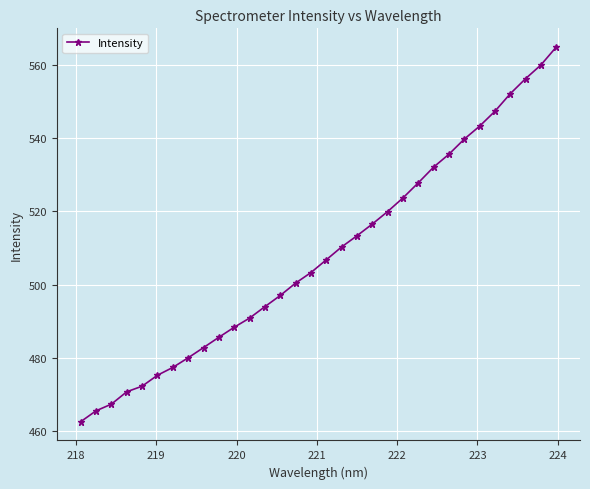

What is the greatest value displayed?

565.0